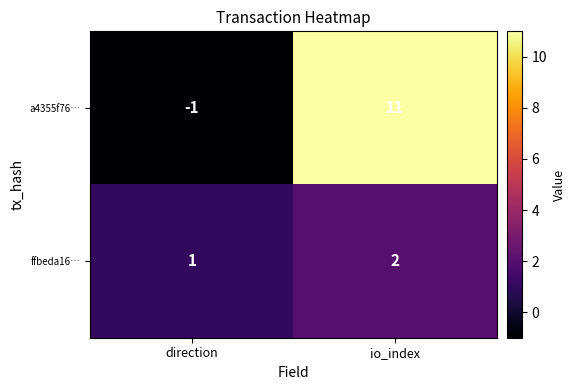

Which series changed the most between direction and io_index?

a4355f76…